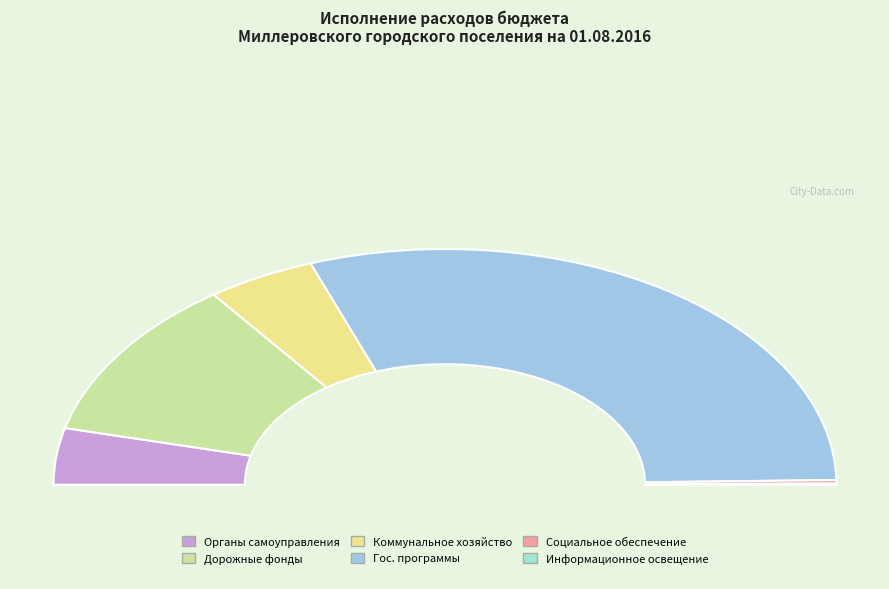

What is the ratio of the value at Расходы по содержанию органов местного самоуправления to the value at Государственные и муниципальные программы?

0.1